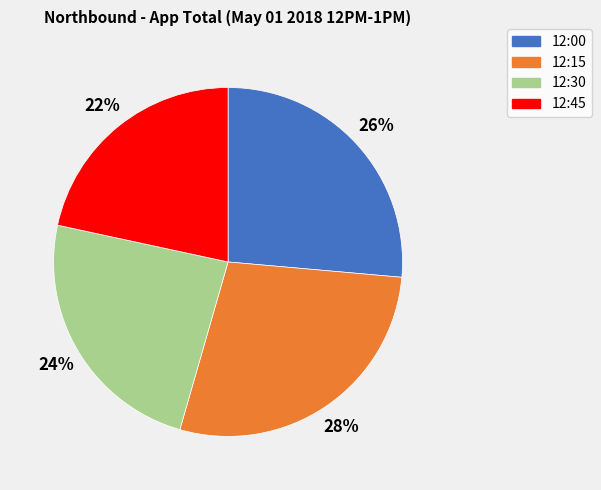

Does 12:00 account for over 50% of the chart?

No